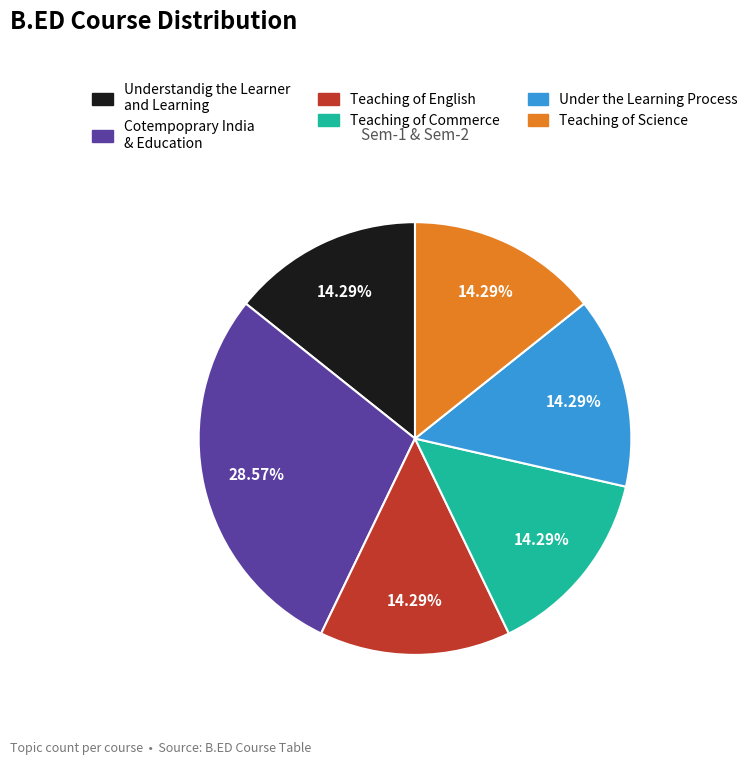

How many segments does this pie chart have?

6